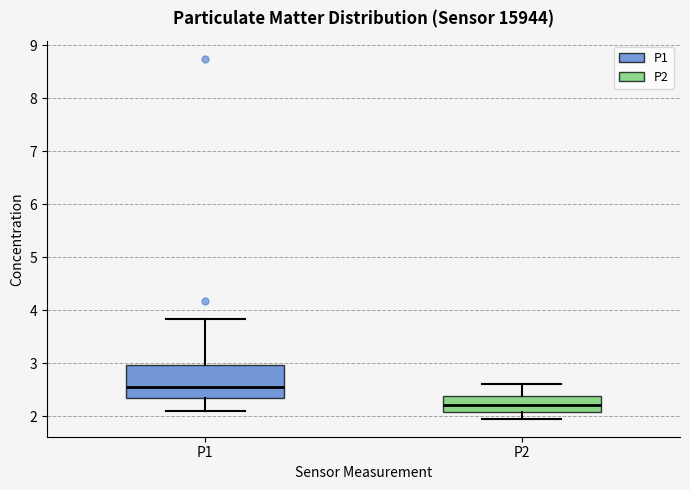

Which box is the tallest, from its lower edge to its upper edge?

P1